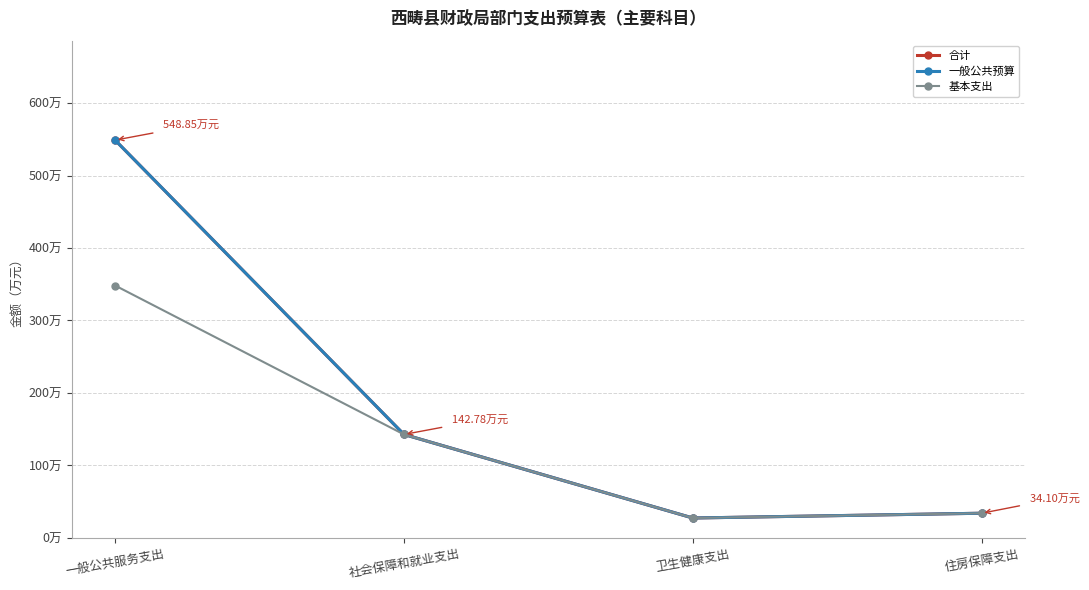

What is the difference between the maximum and minimum values in the 一般公共预算 series?

521.4